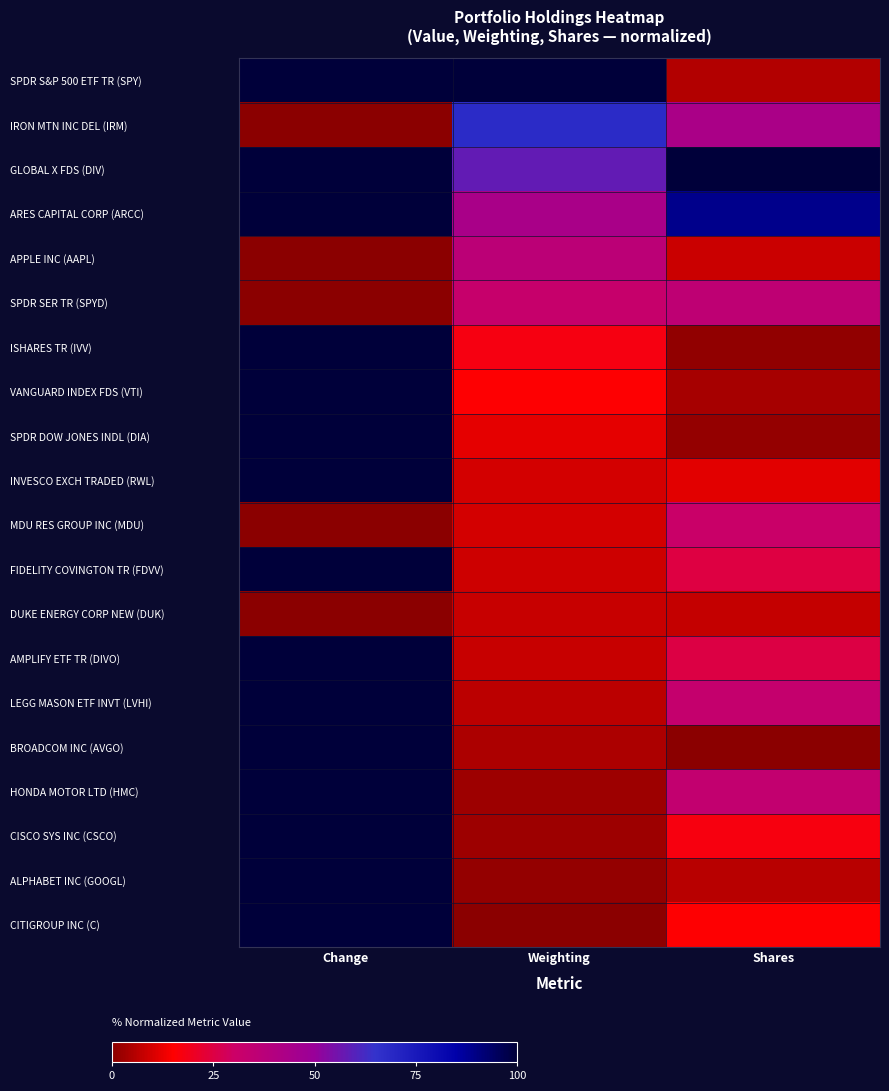

Count the number of data series in this chart.

20